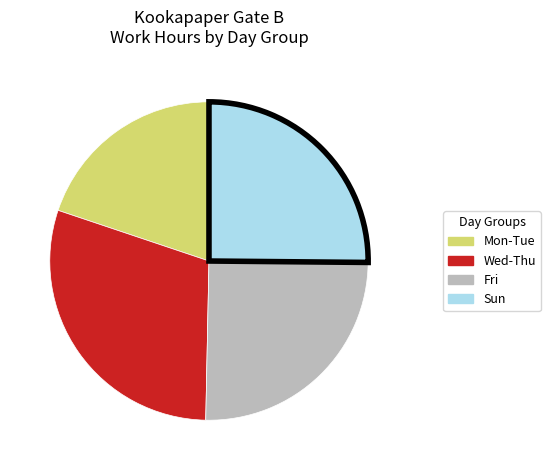

Is there any slice that represents more than half of the pie?

No